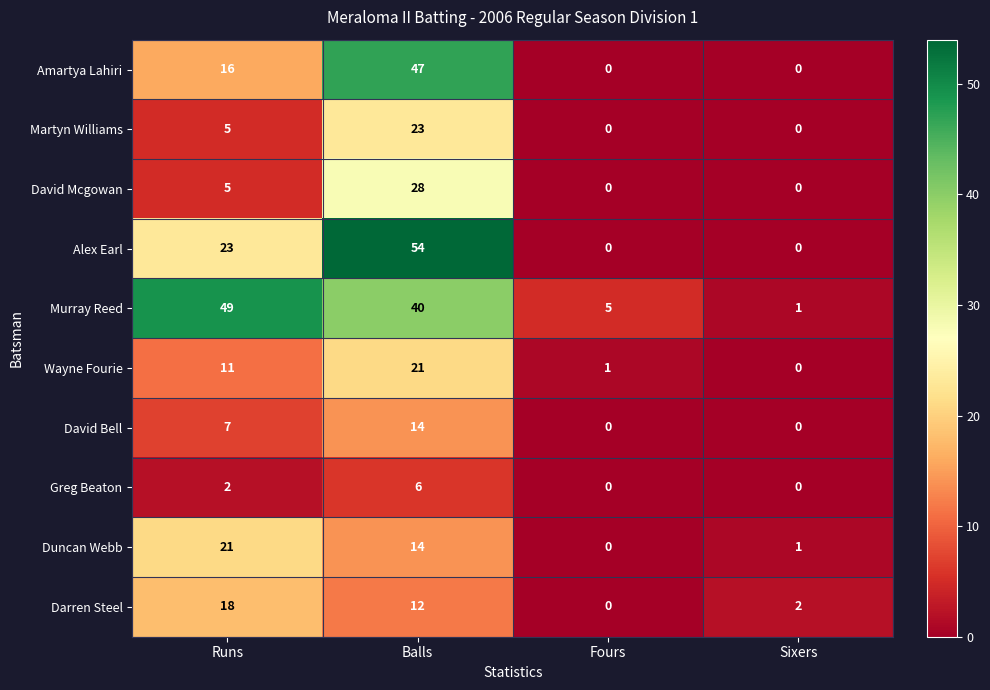

Which series has the largest range (max minus min)?

Alex Earl